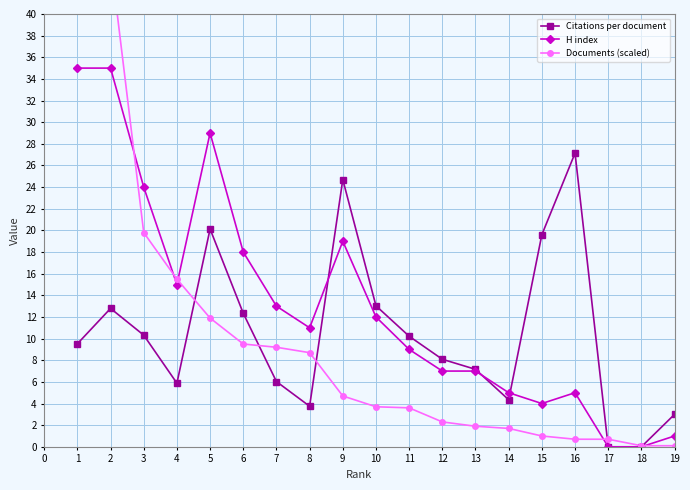

Is the value of Citations per document at 15 greater than the value of H index at 17?

Yes